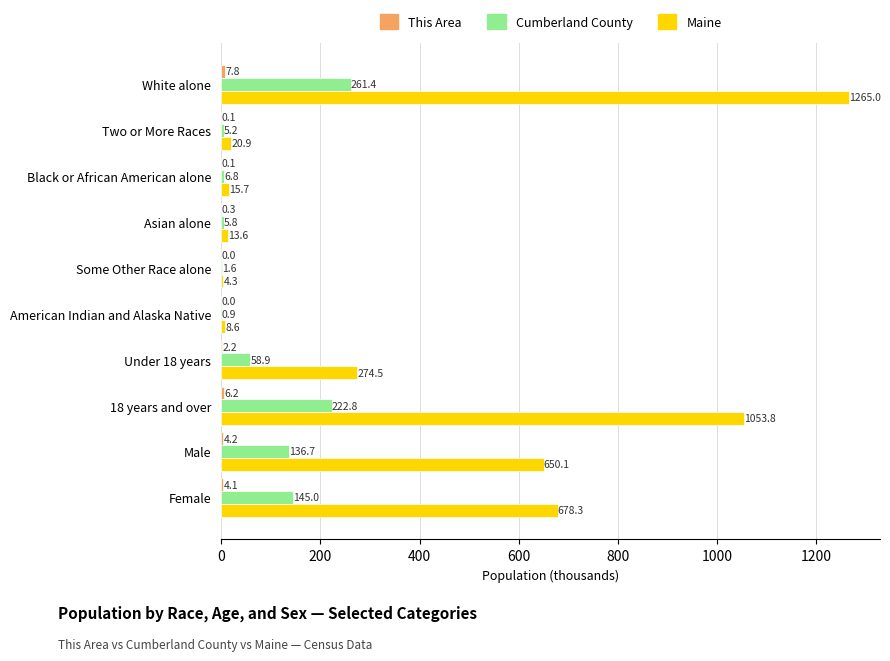

Read the Maine value at Two or More Races.

20.9